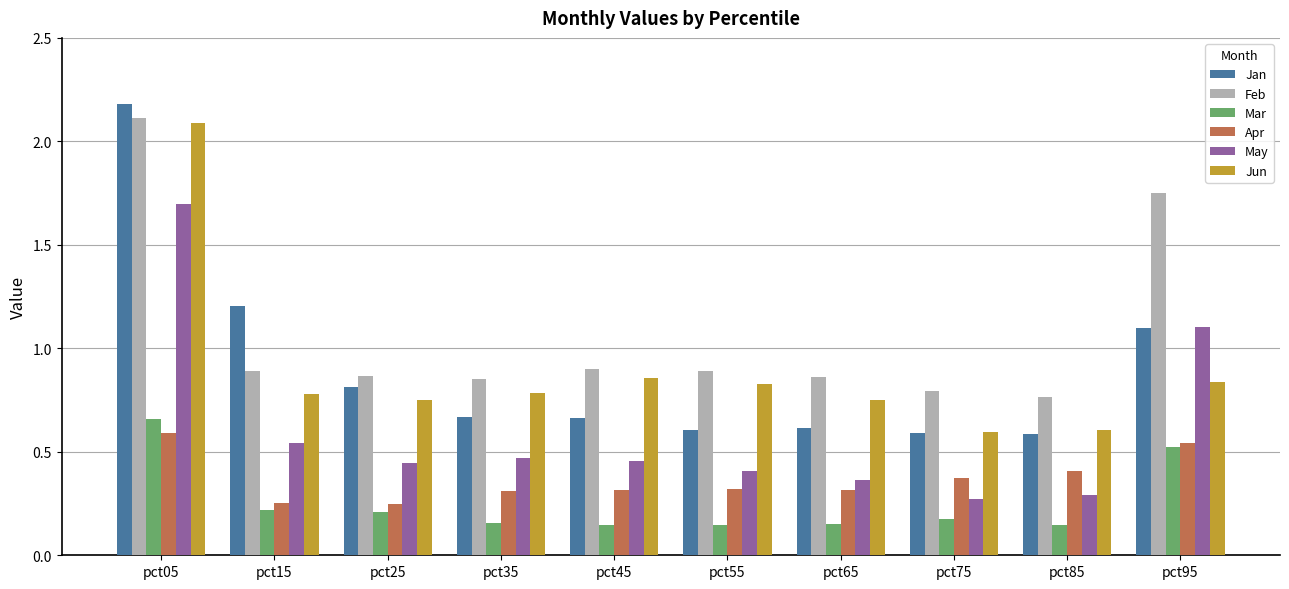

What is the total value across all series at pct85?

2.8